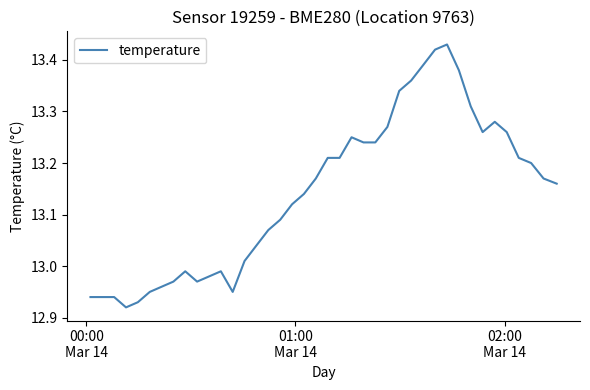

What is the difference between the maximum and minimum values?

0.5